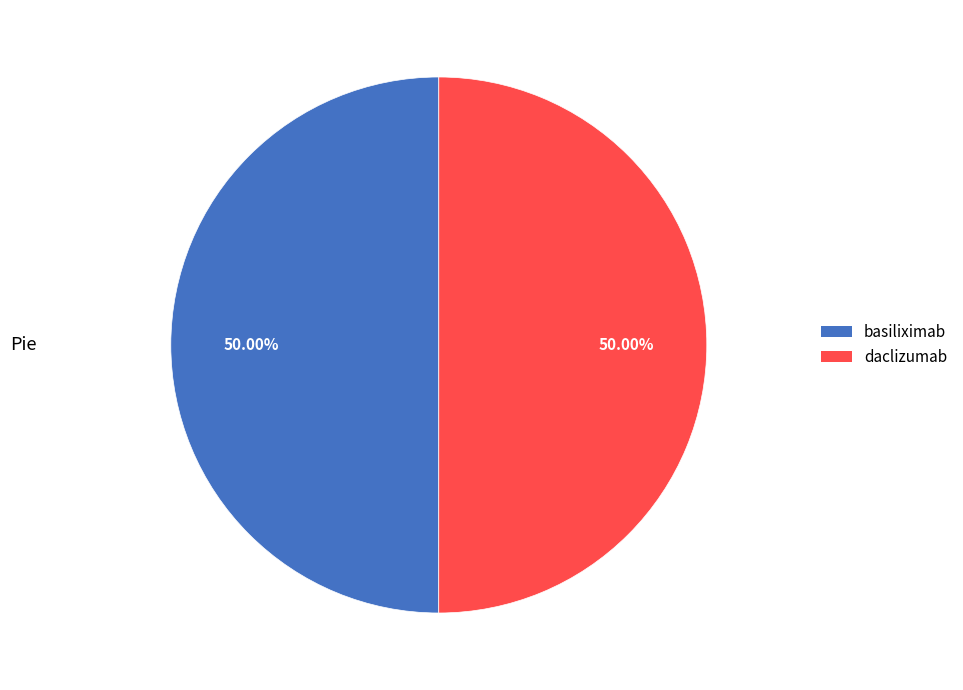

What percentage is the basiliximab slice, to the nearest percent?

50%